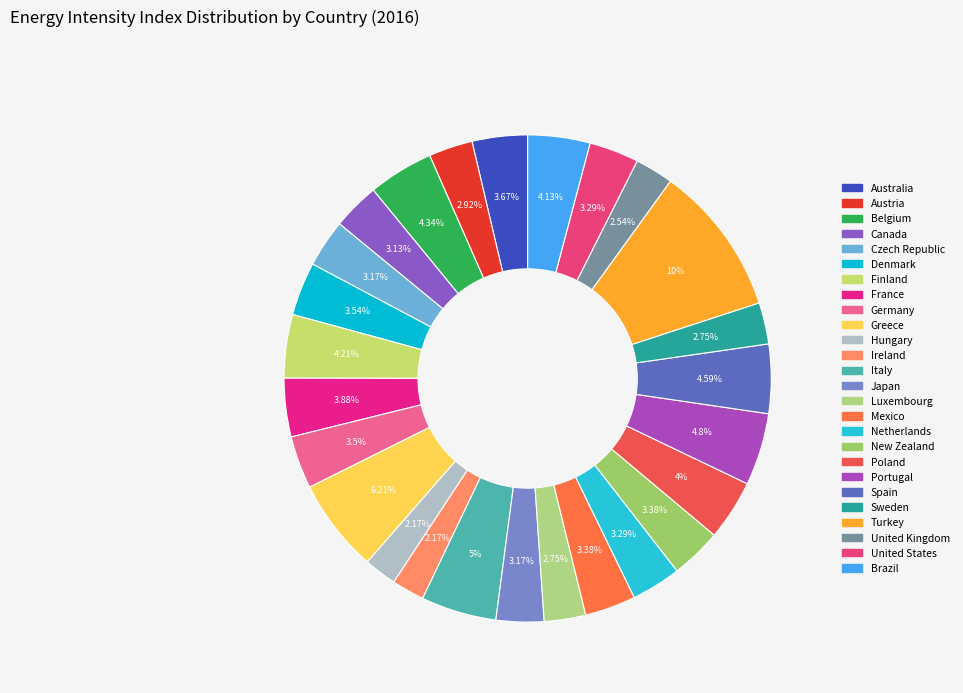

True or false: Japan accounts for 10% of the total.

False